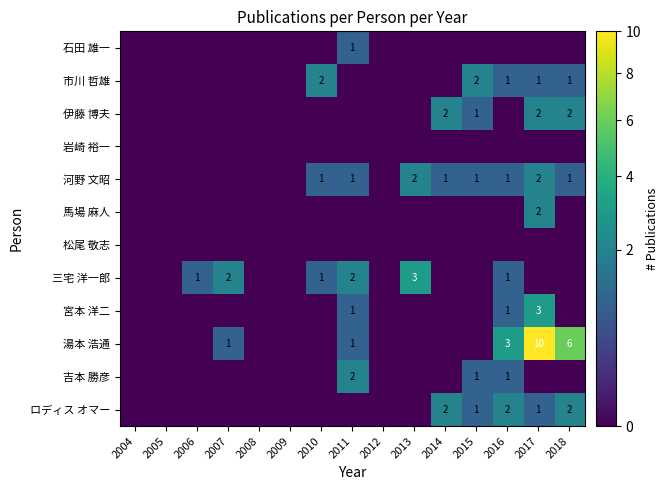

The 河野 文昭 series shows 1 at 2010. True or false?

True